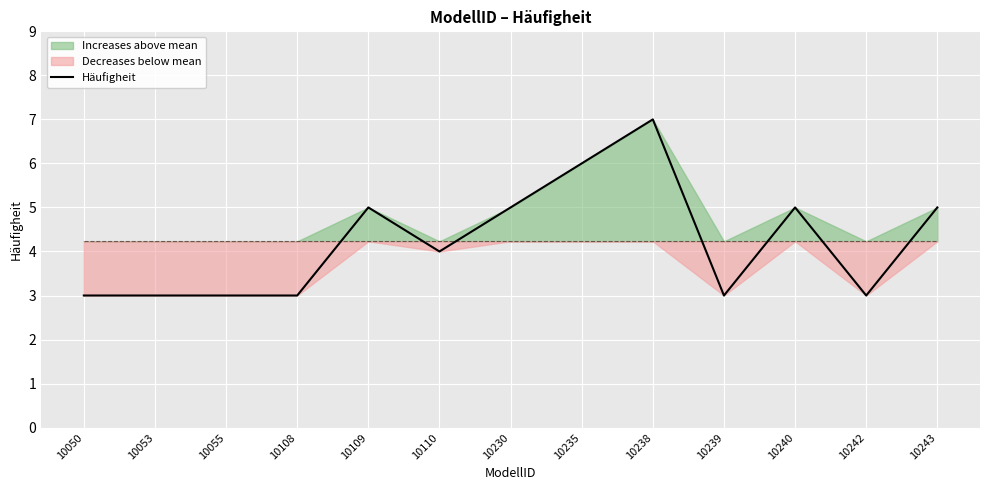

The value of Häufigheit at 10239 is 3. True or false?

True